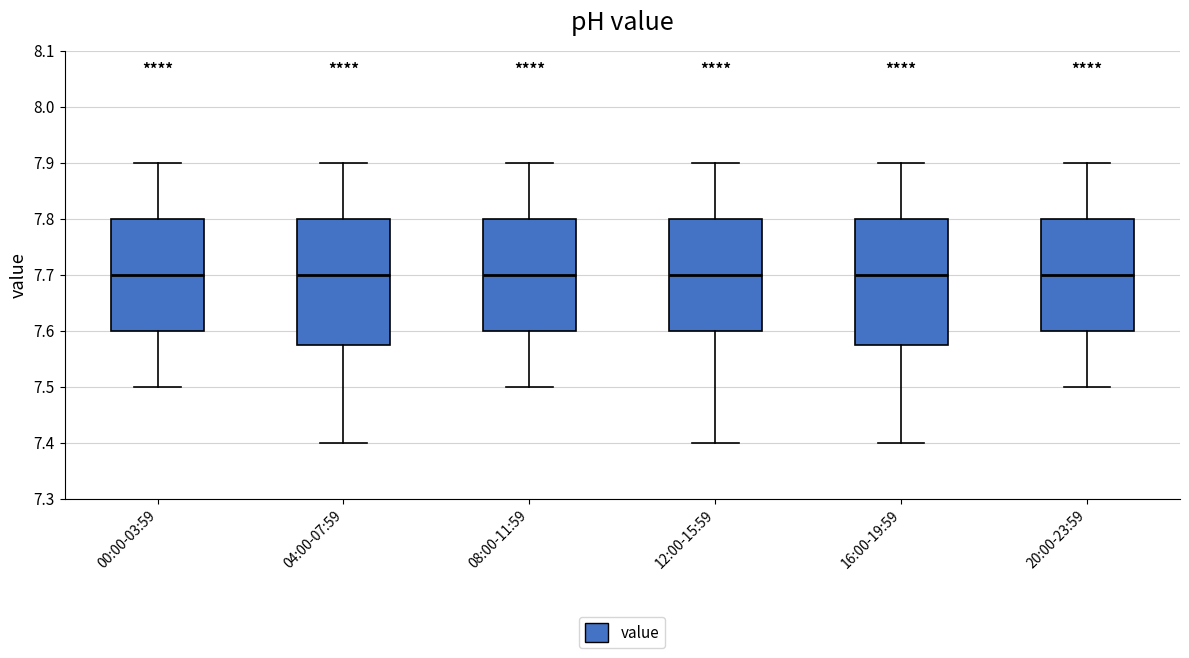

Where is the lower edge of the box for 04:00-07:59 on the y-axis? The values are not printed on the chart, so give them approximately, as read against the axis.

7.58